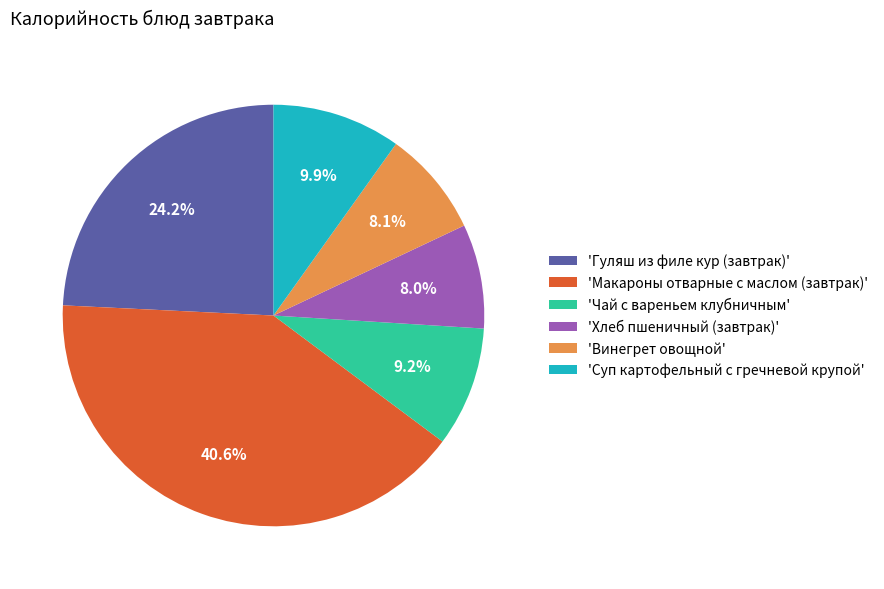

Does 'Чай с вареньем клубничным' represent more than half of the total?

No